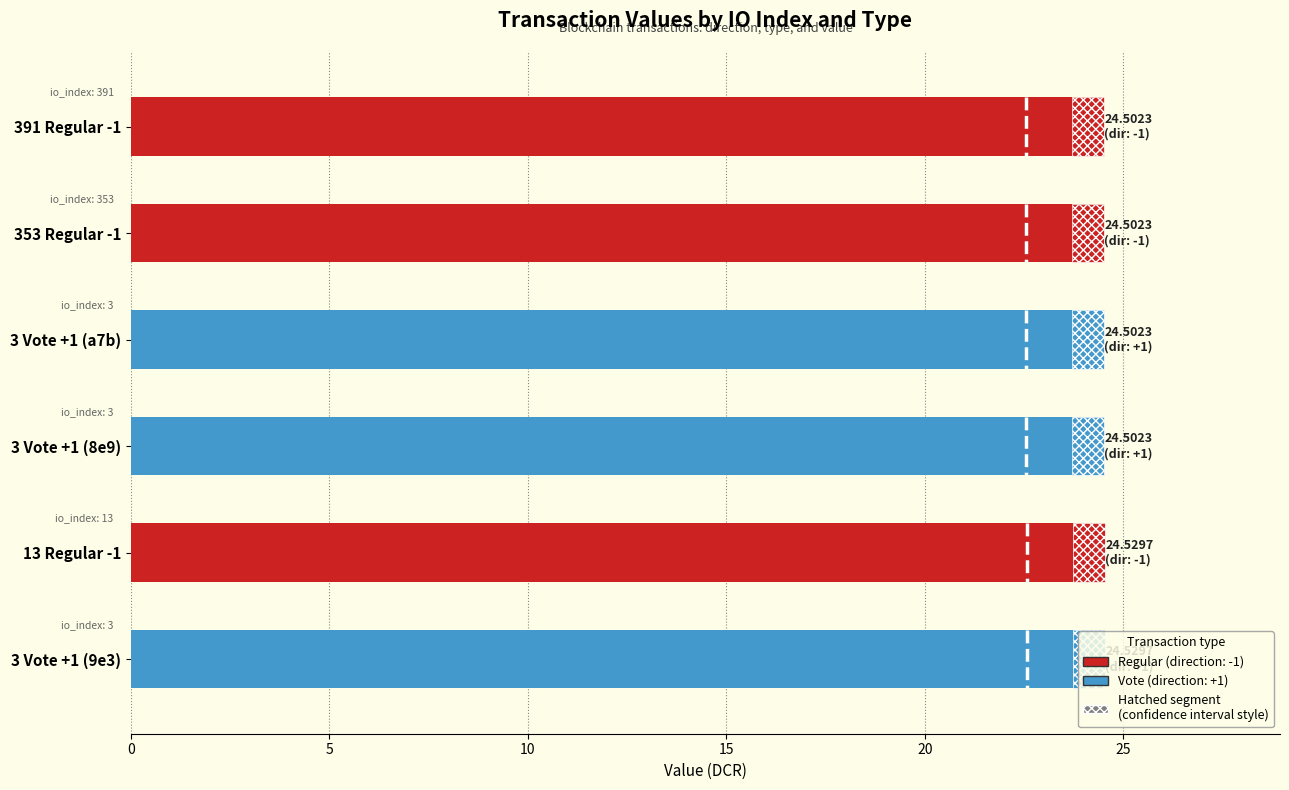

How many bars are there in total?

6